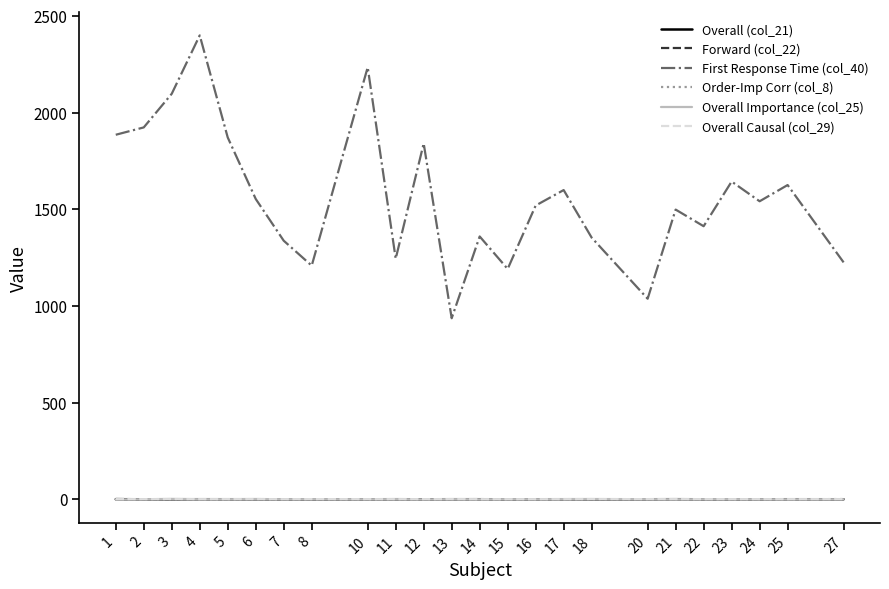

True or false: First Response Time (col_40) and Overall (col_21) cross at least once.

False